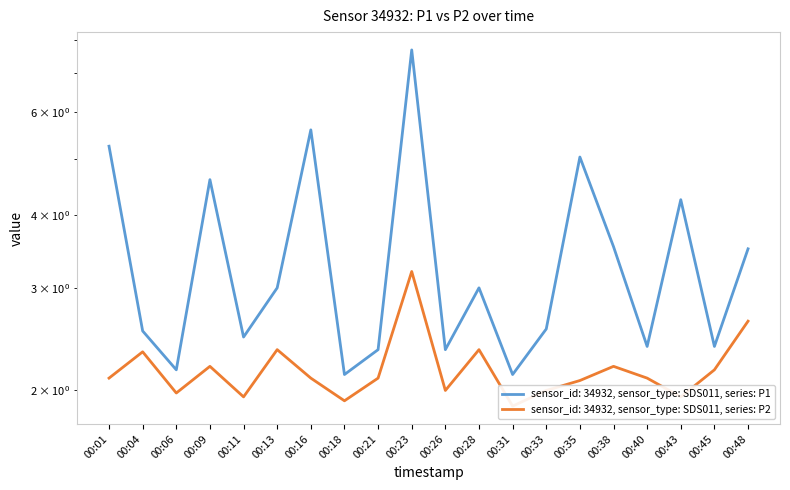

What is the average value of the P1 series?

3.4